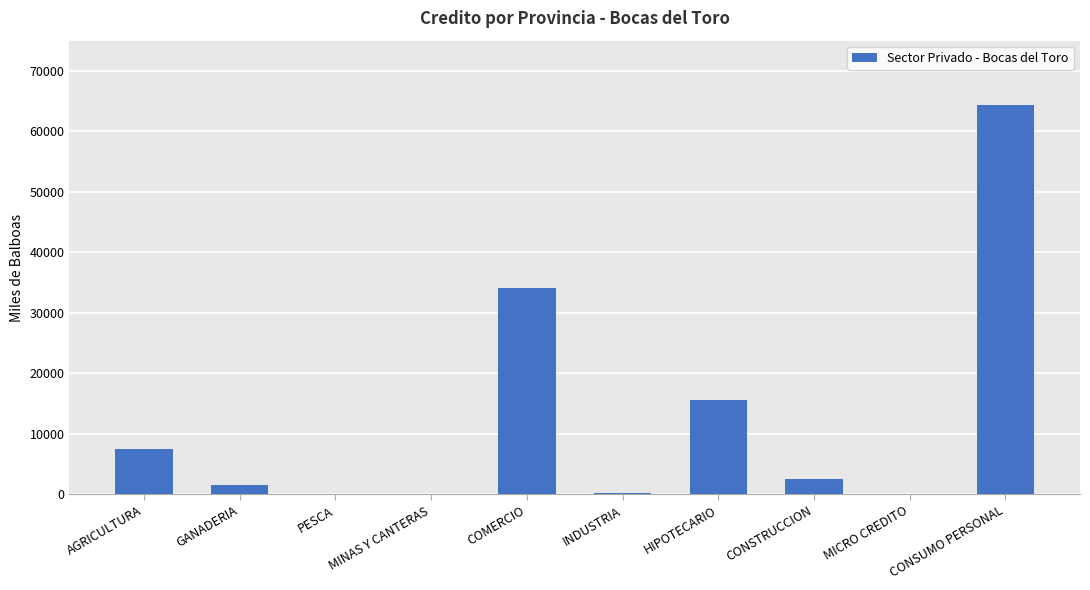

Is it true that the value at MINAS Y CANTERAS is 0.0?

True